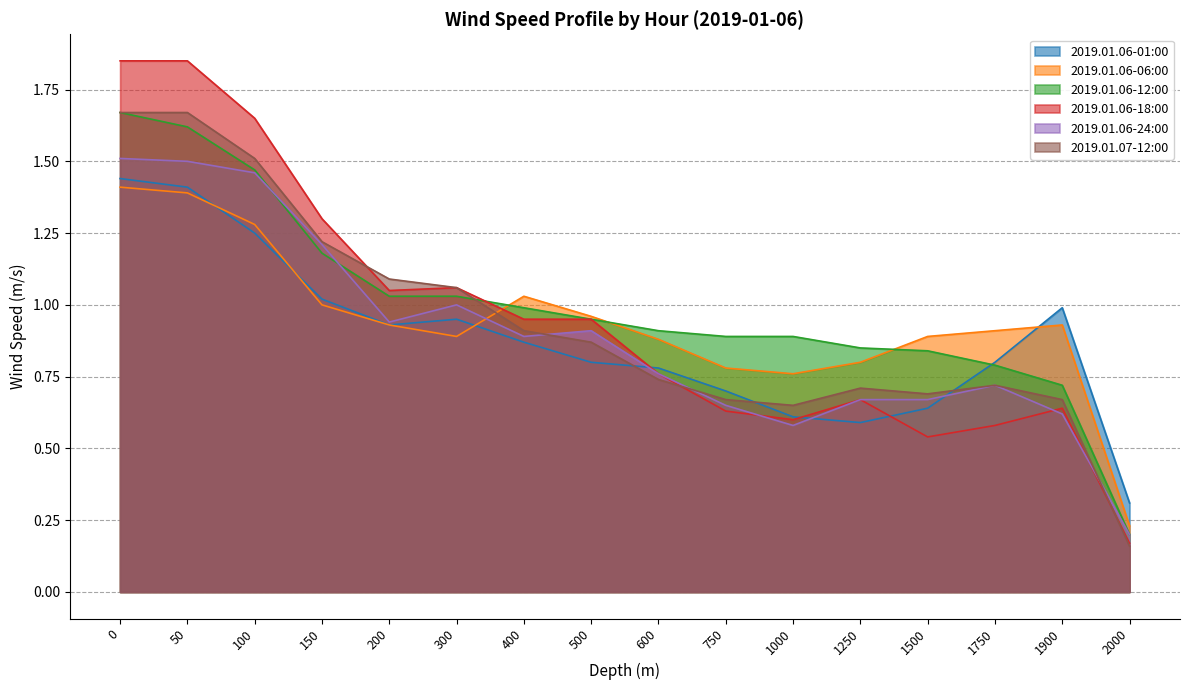

What is the spread (max minus min) of values at 0?

0.4